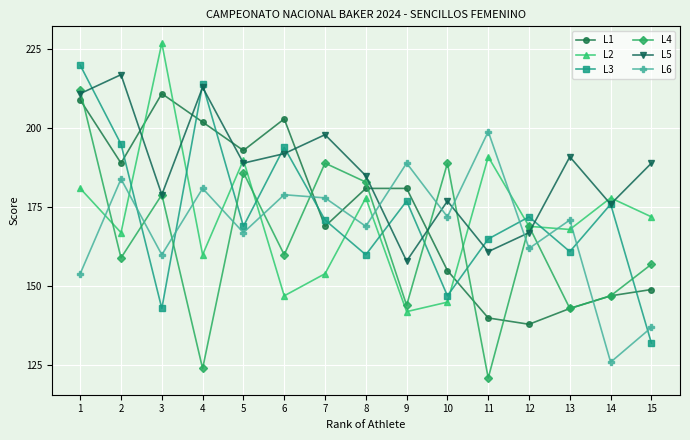

Between 1 and 5, which series saw the biggest shift?

L3